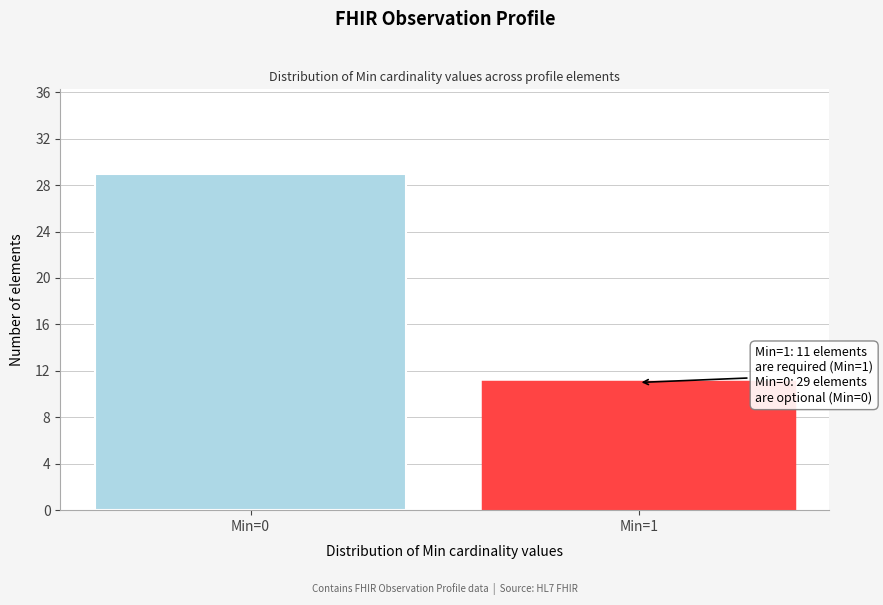

Reading left to right, what are all the values shown in this chart?

29	11